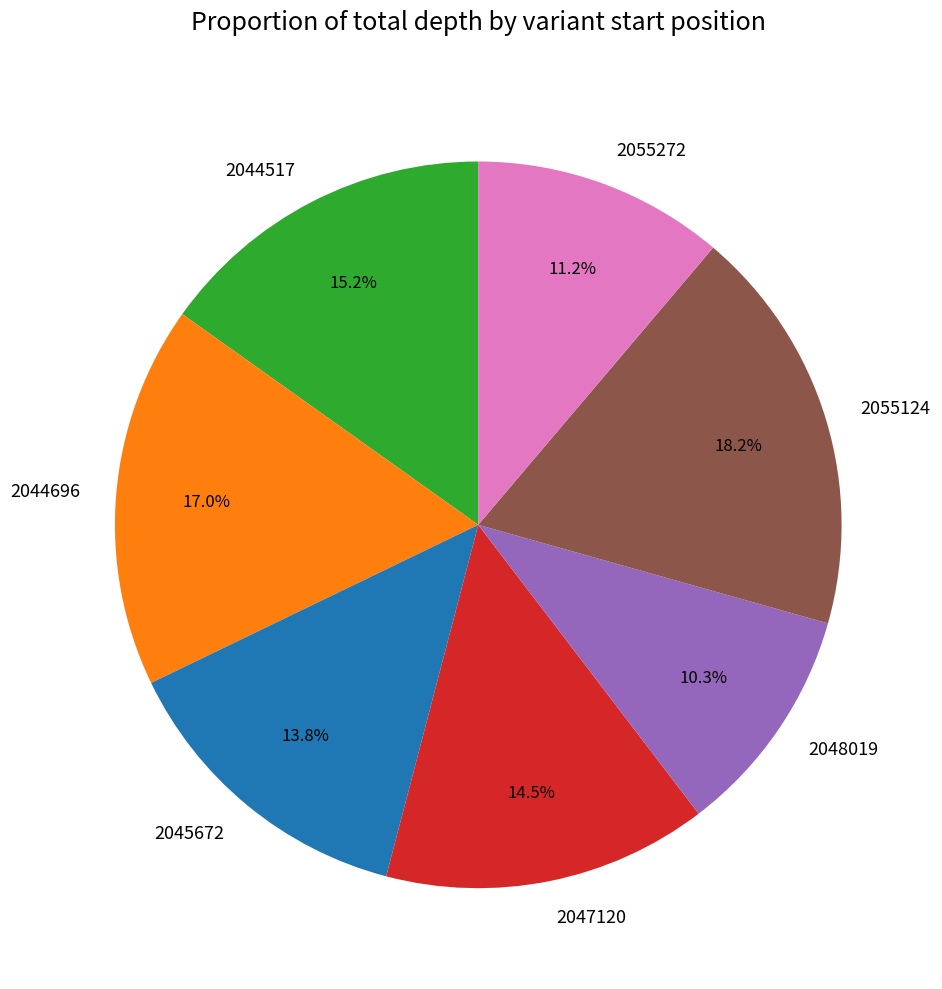

Does 2044517 represent more than half of the total?

No